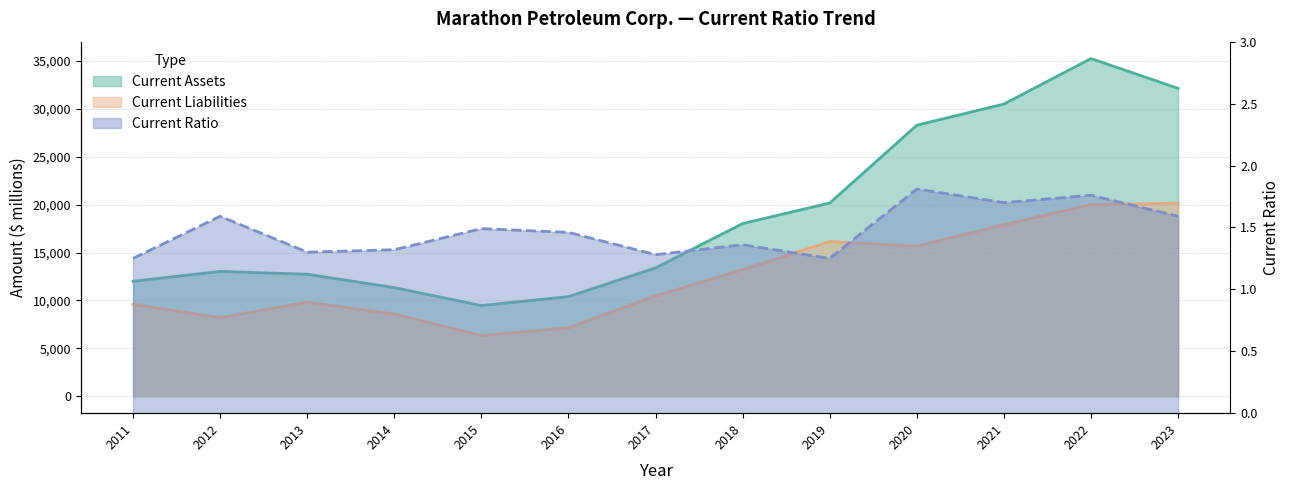

True or false: Current Assets and Current Liabilities cross at least once.

False